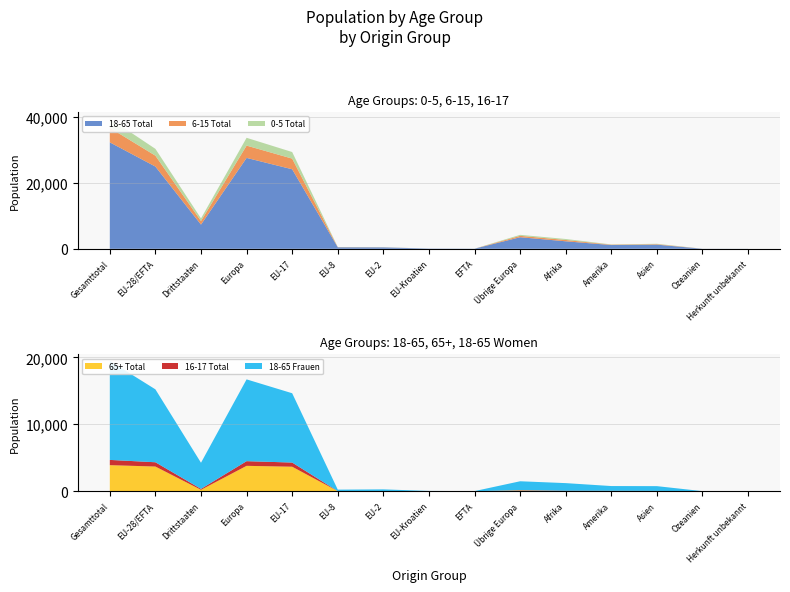

Reading left to right, list all the values displayed in this chart.

18-65 Total: Gesamttotal=32297	EU-28/EFTA=24949	Drittstaaten=7348	Europa=27577	EU-17=24128	EU-8=463	EU-2=432	EU-Kroatien=72	EFTA=41	Übrige Europa=3514	Afrika=2279	Amerika=1145	Asien=1260	Ozeanien=23	Herkunft unbekannt=13
6-15 Total: Gesamttotal=4396	EU-28/EFTA=3308	Drittstaaten=1088	Europa=3731	EU-17=3233	EU-8=48	EU-2=26	EU-Kroatien=1	EFTA=0	Übrige Europa=423	Afrika=400	Amerika=109	Asien=152	Ozeanien=3	Herkunft unbekannt=1
0-5 Total: Gesamttotal=2851	EU-28/EFTA=2065	Drittstaaten=786	Europa=2366	EU-17=1997	EU-8=38	EU-2=24	EU-Kroatien=4	EFTA=2	Übrige Europa=301	Afrika=300	Amerika=71	Asien=113	Ozeanien=1	Herkunft unbekannt=0
65+ Total: Gesamttotal=3896	EU-28/EFTA=3687	Drittstaaten=209	Europa=3792	EU-17=3661	EU-8=9	EU-2=5	EU-Kroatien=8	EFTA=4	Übrige Europa=105	Afrika=27	Amerika=43	Asien=33	Ozeanien=1	Herkunft unbekannt=0
16-17 Total: Gesamttotal=782	EU-28/EFTA=640	Drittstaaten=142	Europa=697	EU-17=622	EU-8=6	EU-2=11	EU-Kroatien=0	EFTA=1	Übrige Europa=57	Afrika=46	Amerika=22	Asien=16	Ozeanien=1	Herkunft unbekannt=0
18-65 Frauen: Gesamttotal=14789	EU-28/EFTA=10888	Drittstaaten=3901	Europa=12215	EU-17=10350	EU-8=223	EU-2=262	EU-Kroatien=37	EFTA=16	Übrige Europa=1327	Afrika=1138	Amerika=709	Asien=711	Ozeanien=11	Herkunft unbekannt=5